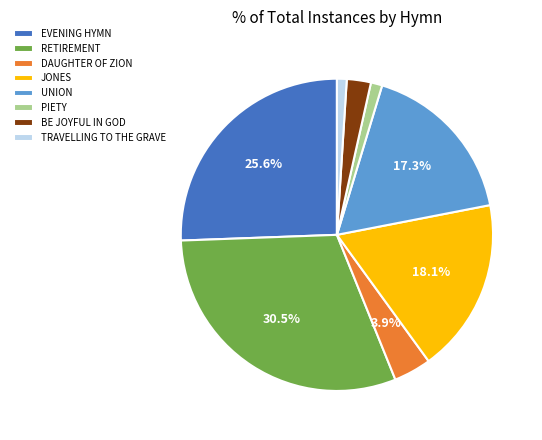

Does JONES represent more than half of the total?

No